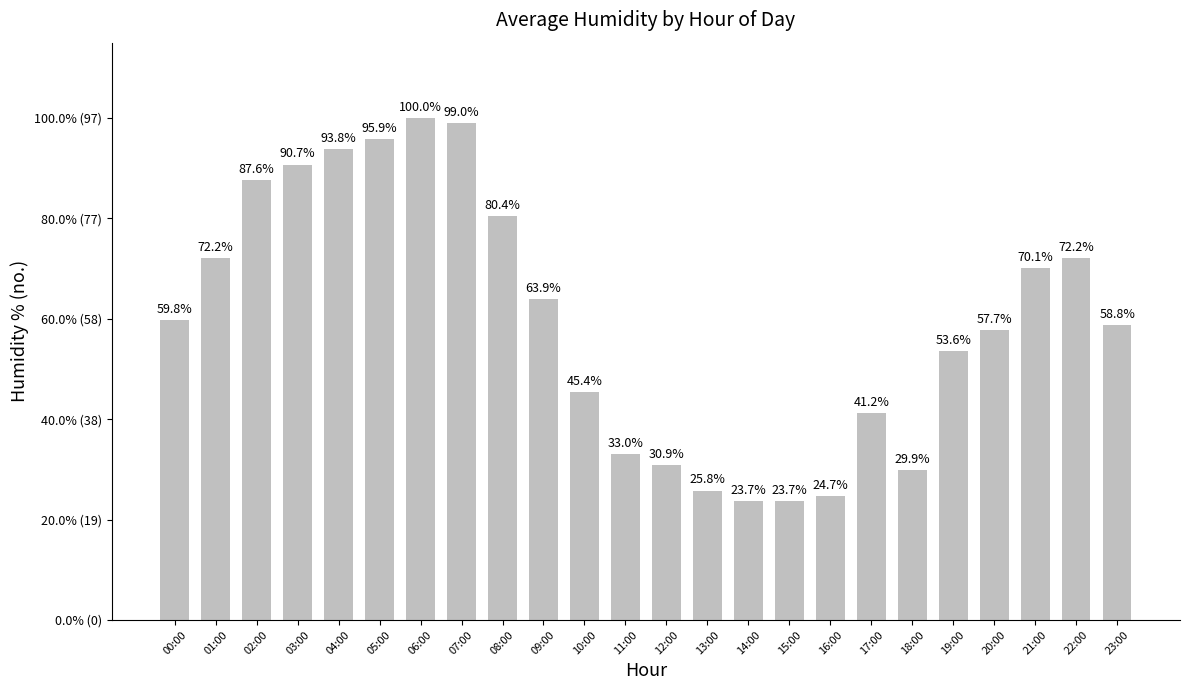

Which has a higher value, 06:00 or 20:00?

06:00